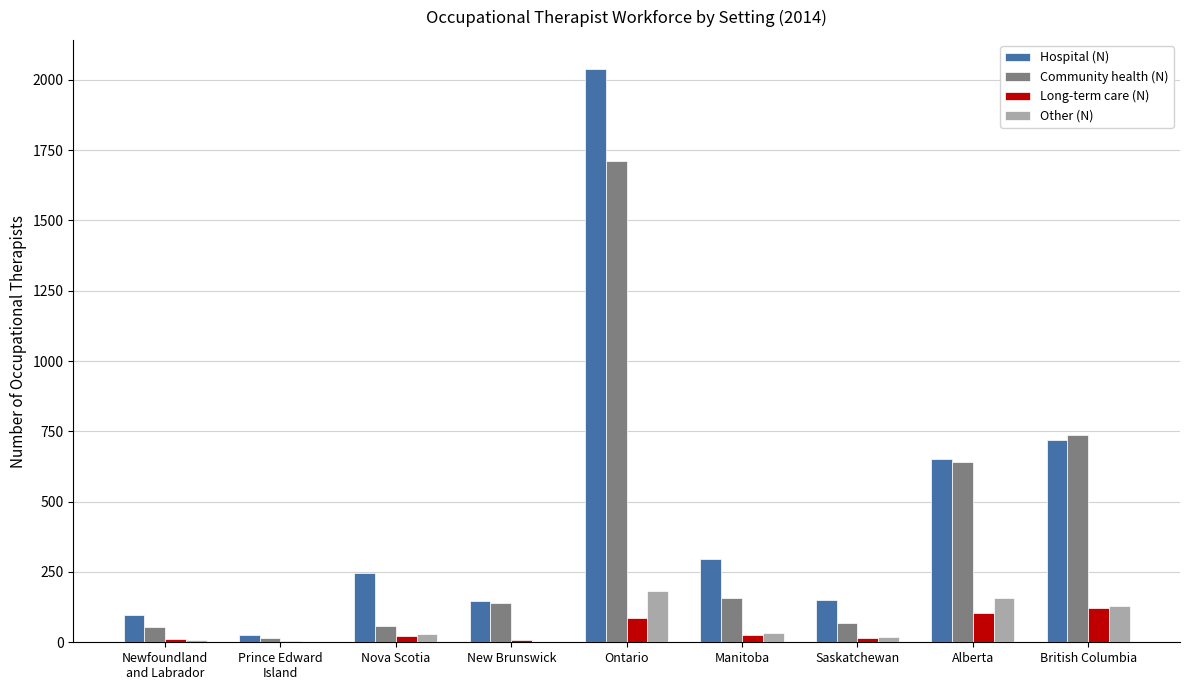

What is the maximum value shown in the chart?

2040